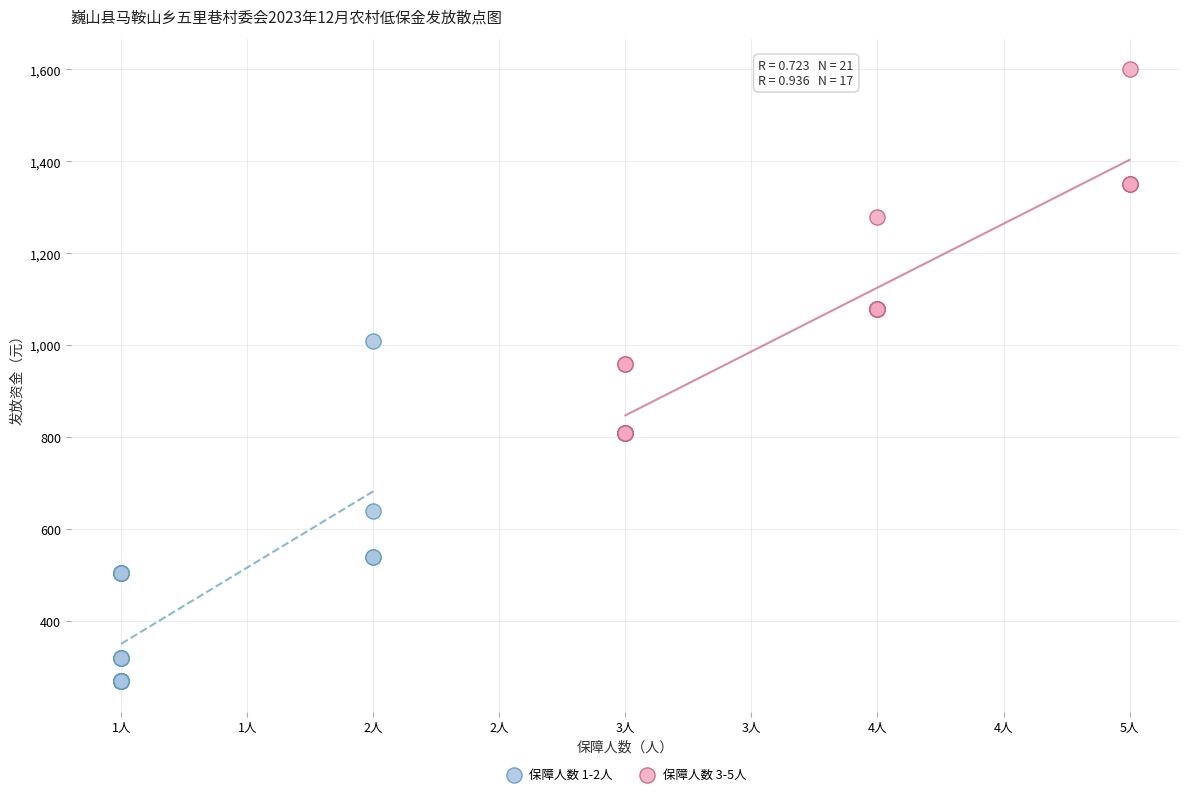

Which series reaches the minimum Y coordinate?

保障人数 1-2人